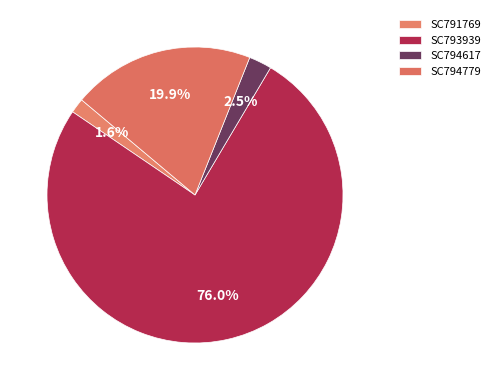

Is there any slice that represents more than half of the pie?

Yes